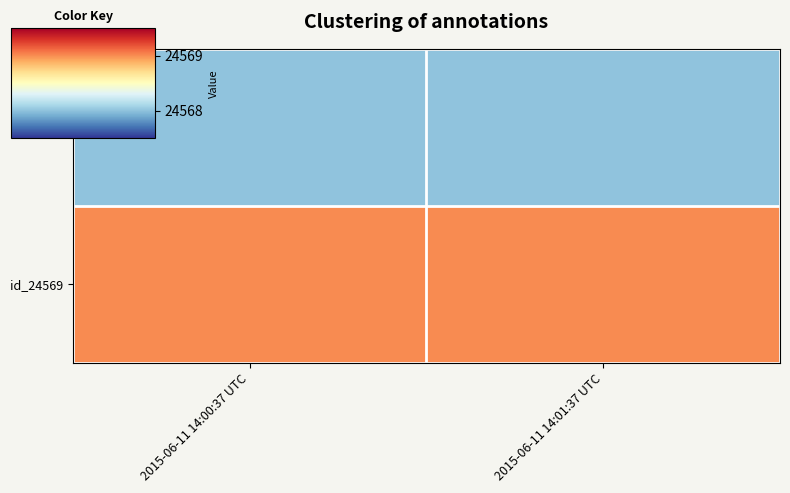

Reading left to right, list all the values displayed in this chart.

id_24568: 2015-06-11 14:00:37 UTC=24568	2015-06-11 14:01:37 UTC=24568
id_24569: 2015-06-11 14:00:37 UTC=24569	2015-06-11 14:01:37 UTC=24569